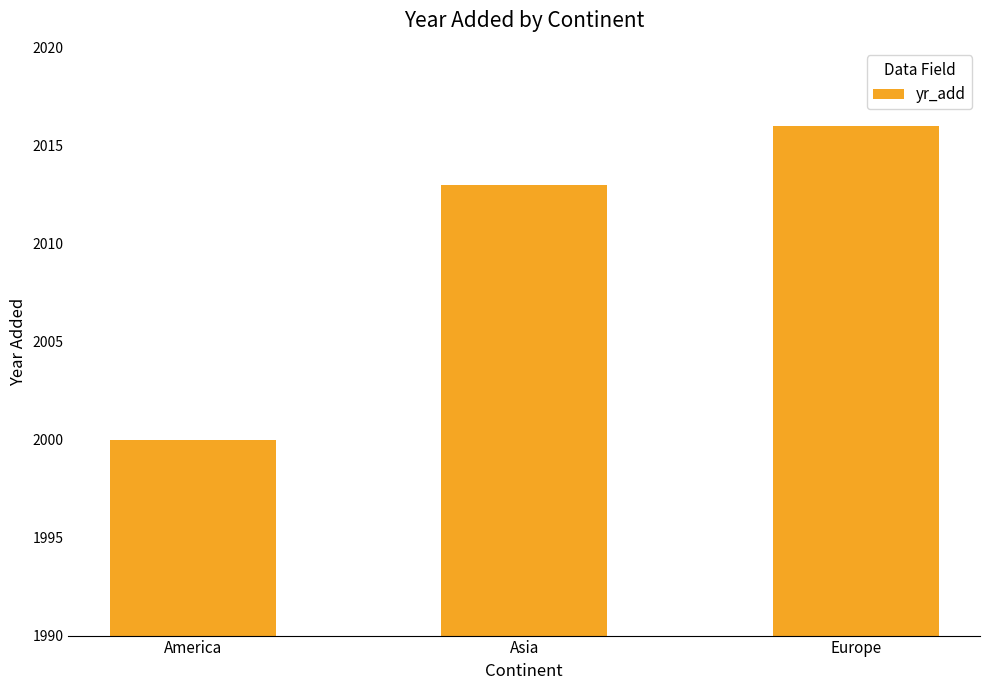

What is the value of the 2nd bar from the left?

2013